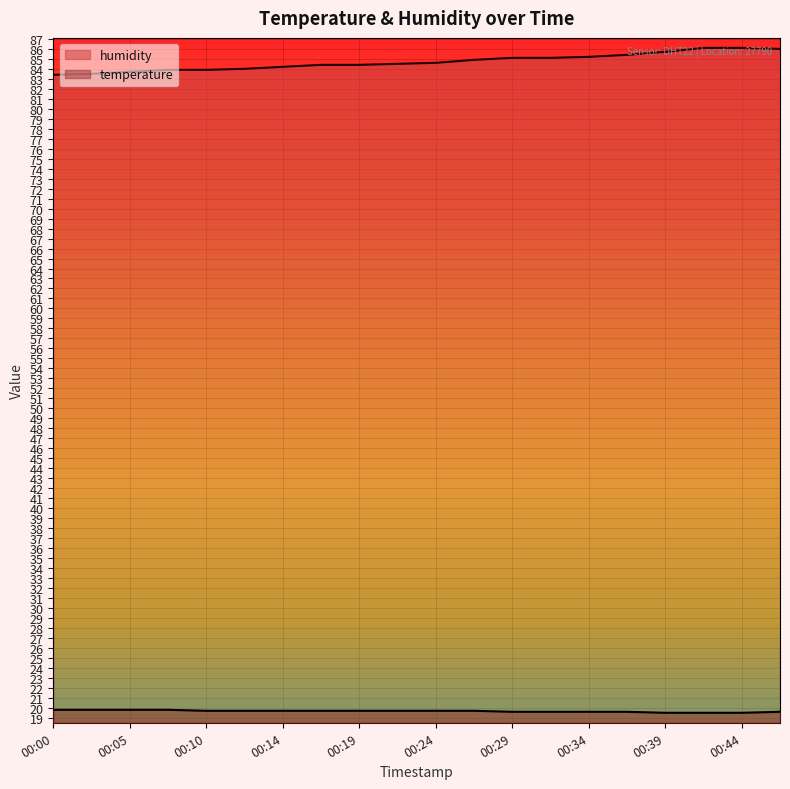

True or false: humidity and temperature intersect in this chart.

False